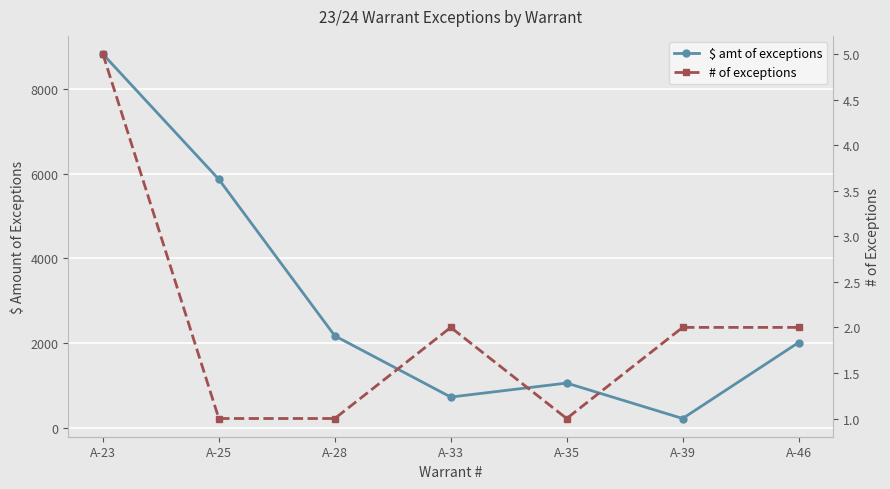

True or false: $ amt of exceptions and # of exceptions intersect in this chart.

False